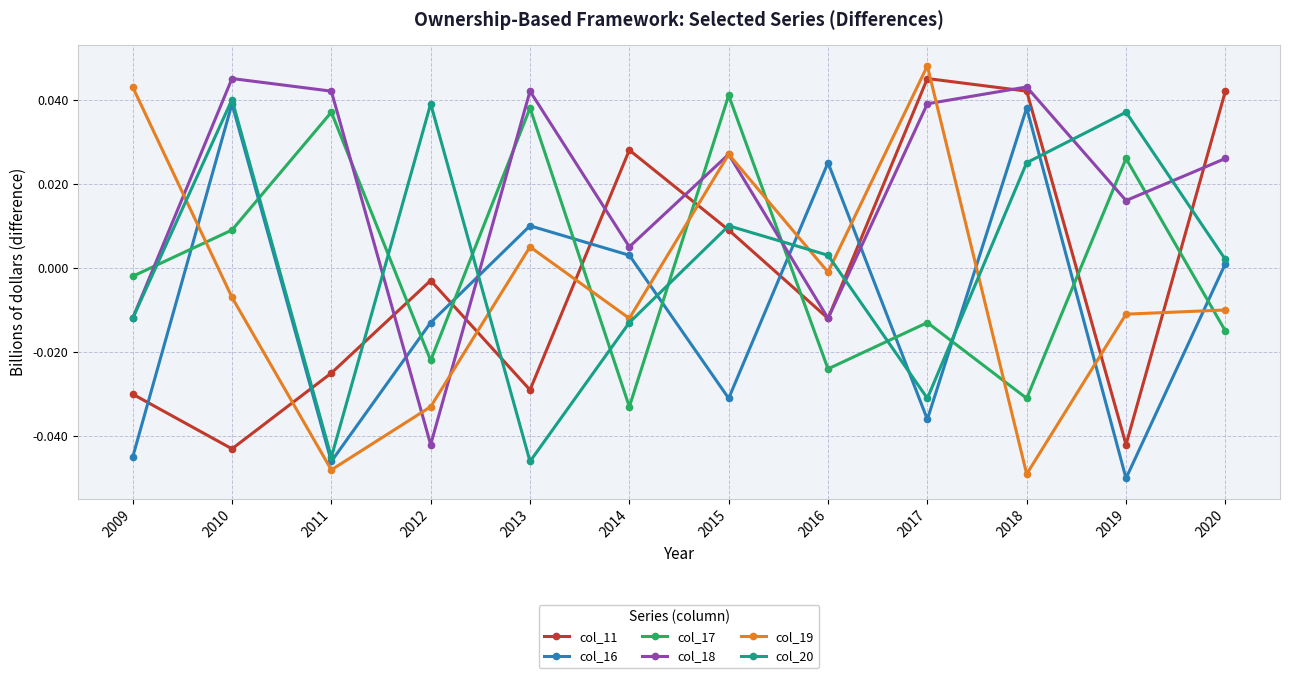

Which series has the largest total across all categories?

col_18